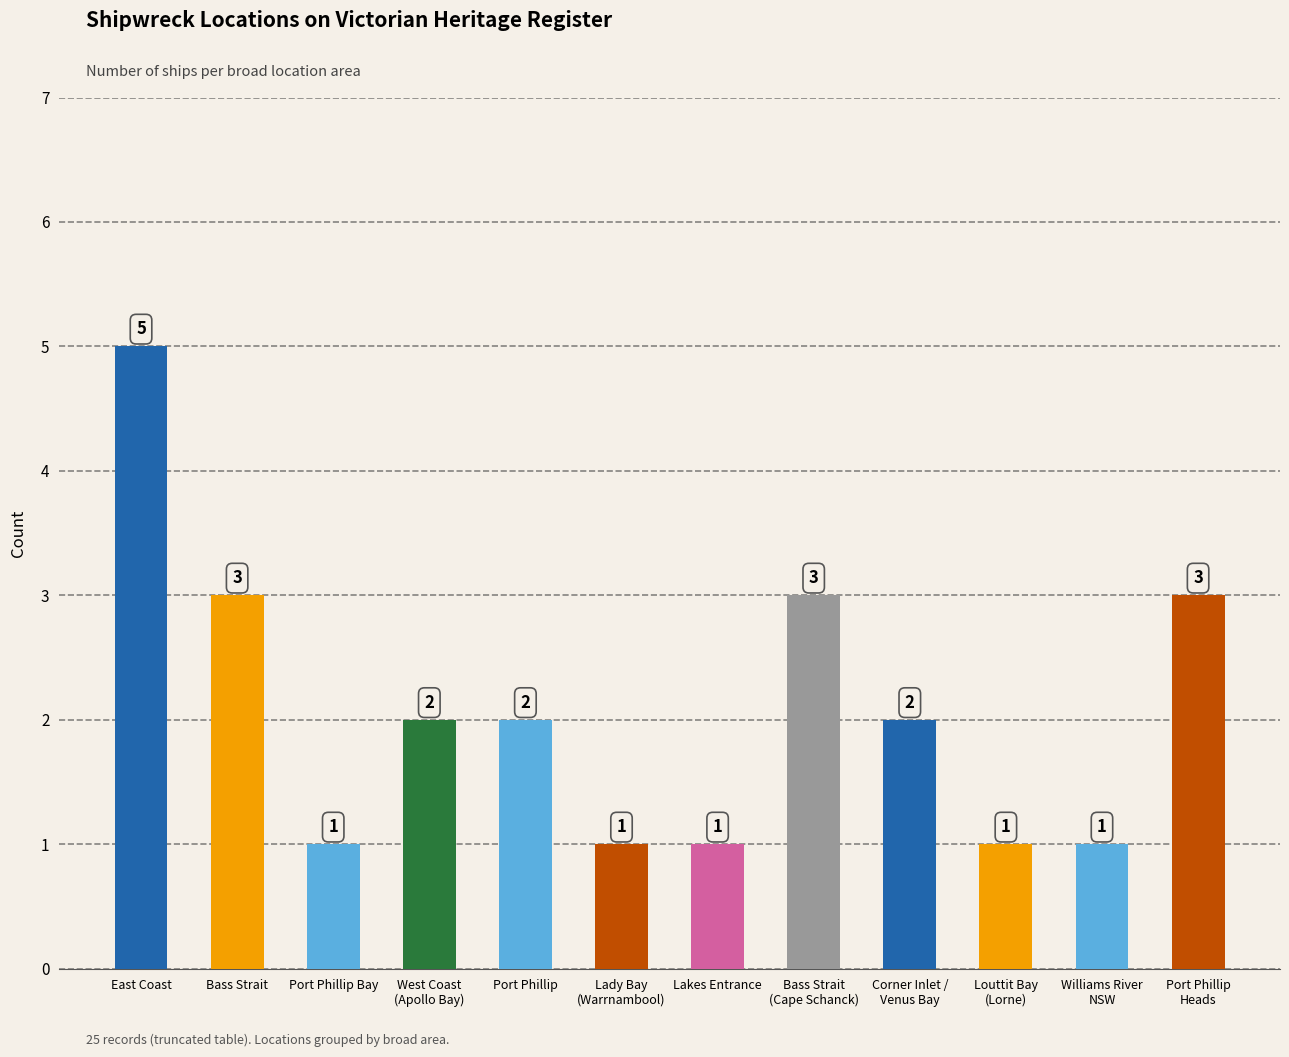

What is the approximate value at Bass Strait
(Cape Schanck)?

3